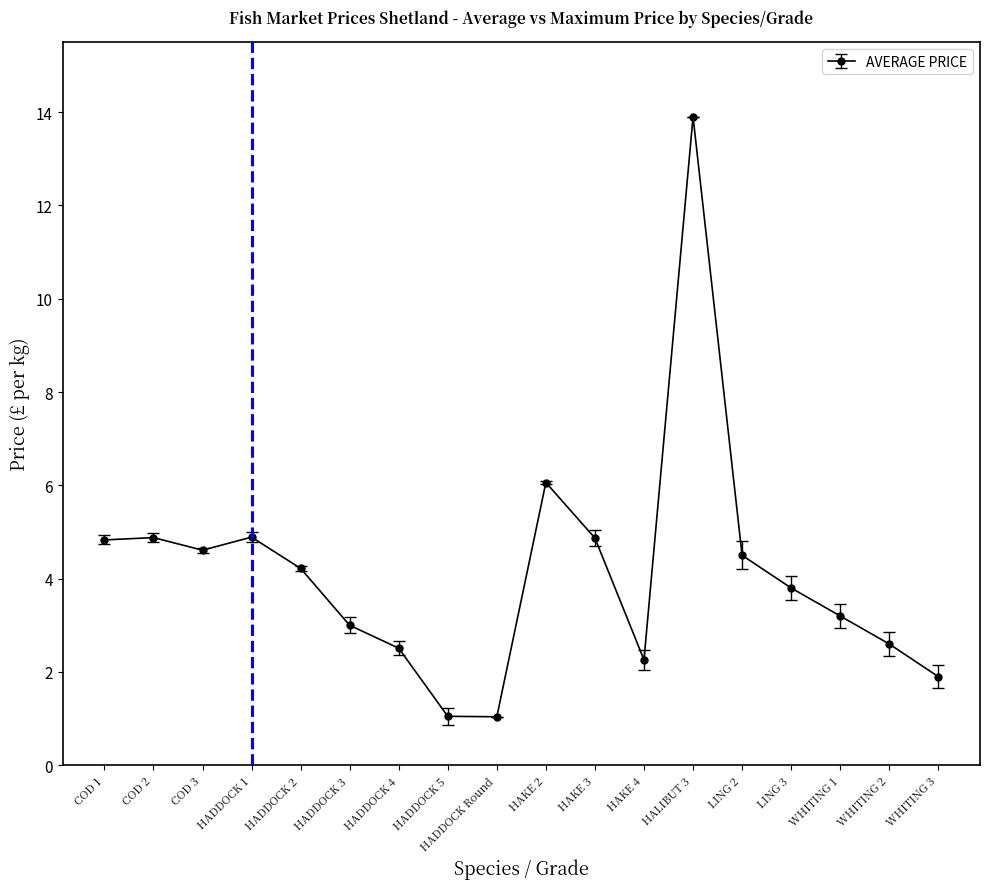

What is the label of the 14th point from the right?

HADDOCK 2